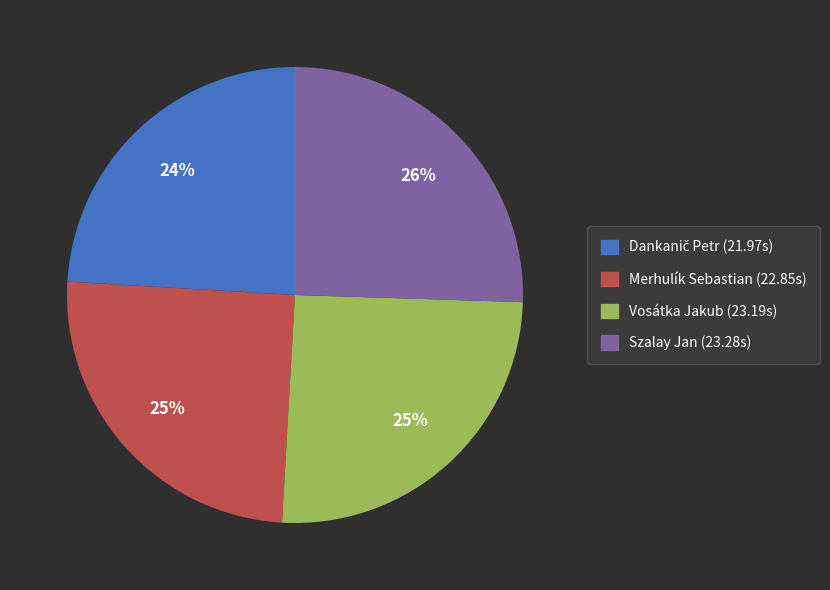

Does any single category account for the majority?

No